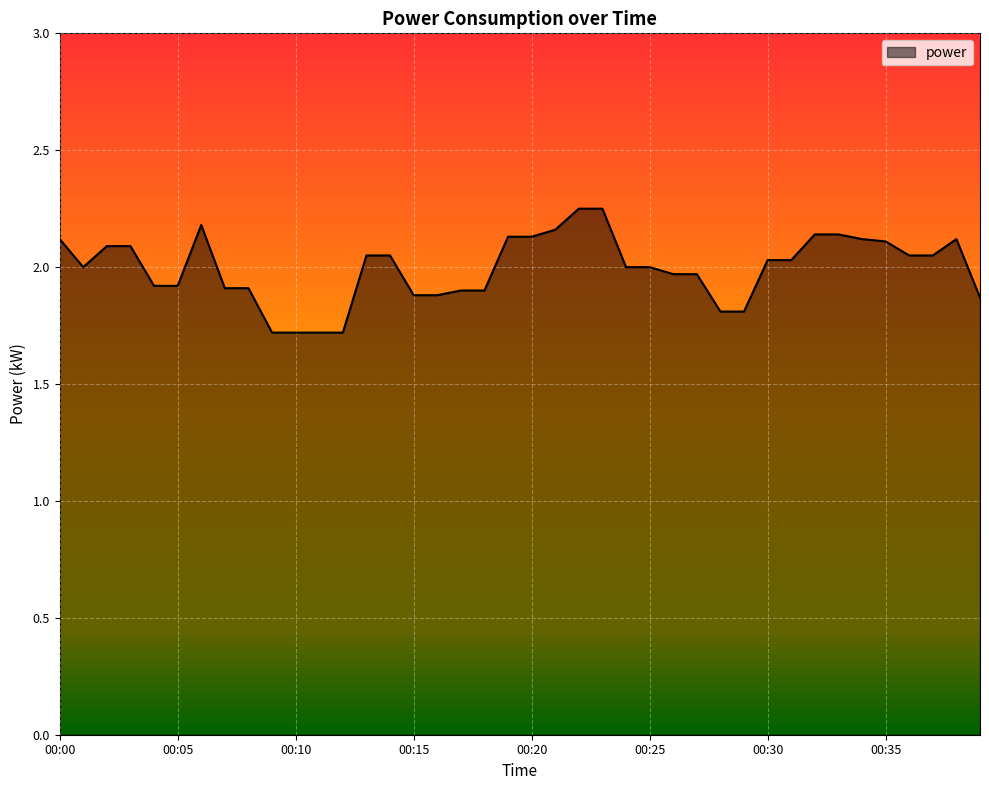

What is the difference between the maximum and minimum values?

0.5